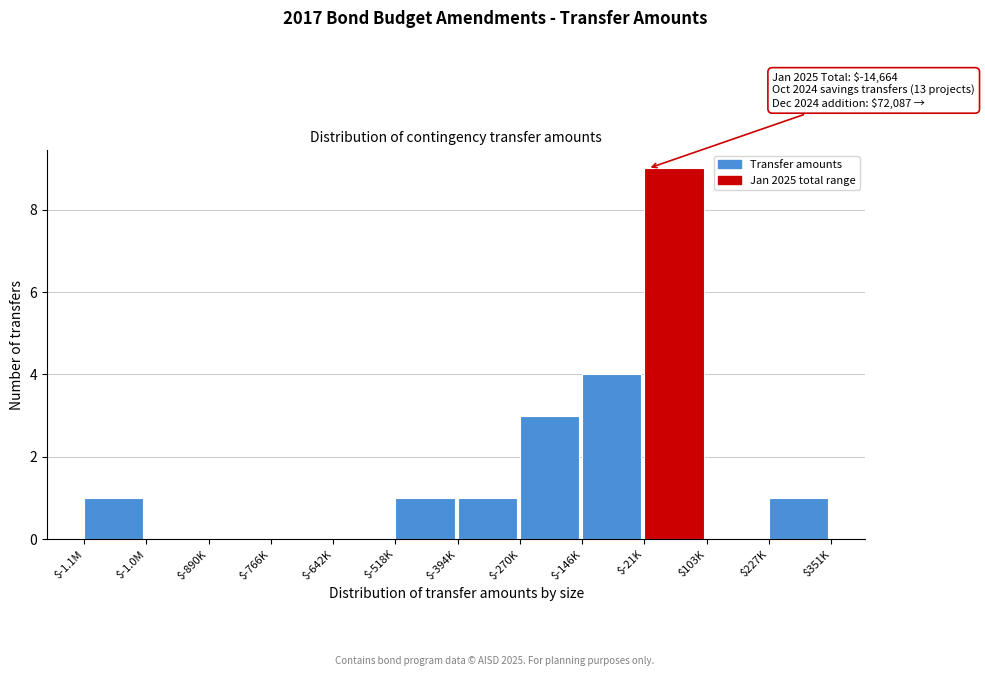

The value at $227K is 1. True or false?

True